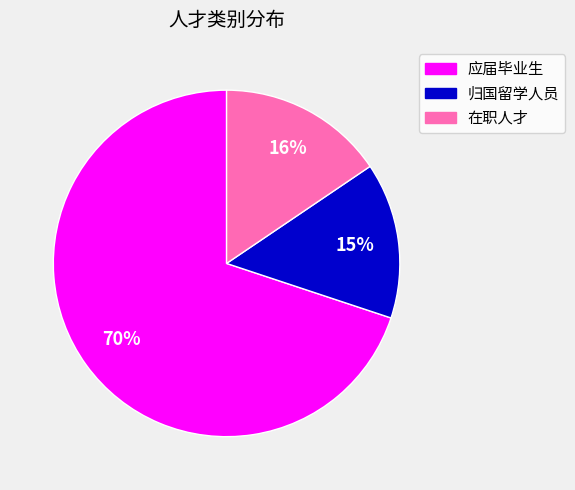

Count the number of slices in the pie.

3